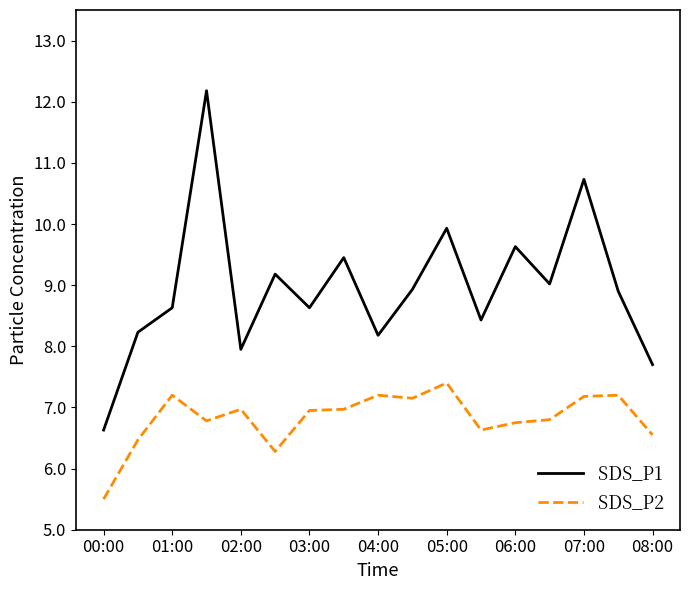

What is the lowest value of the SDS_P1 series?

6.6